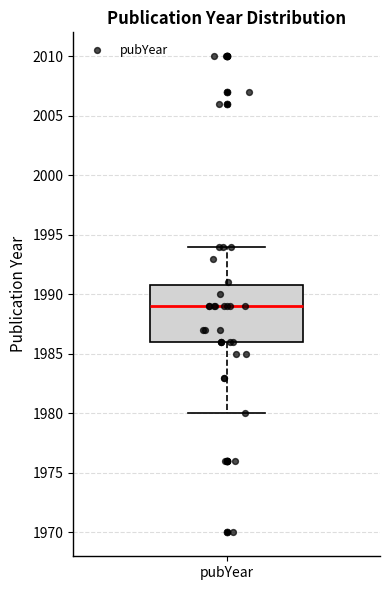

Where does the upper whisker of the box for pubYear end on the y-axis? The values are not printed on the chart, so give them approximately, as read against the axis.

1994